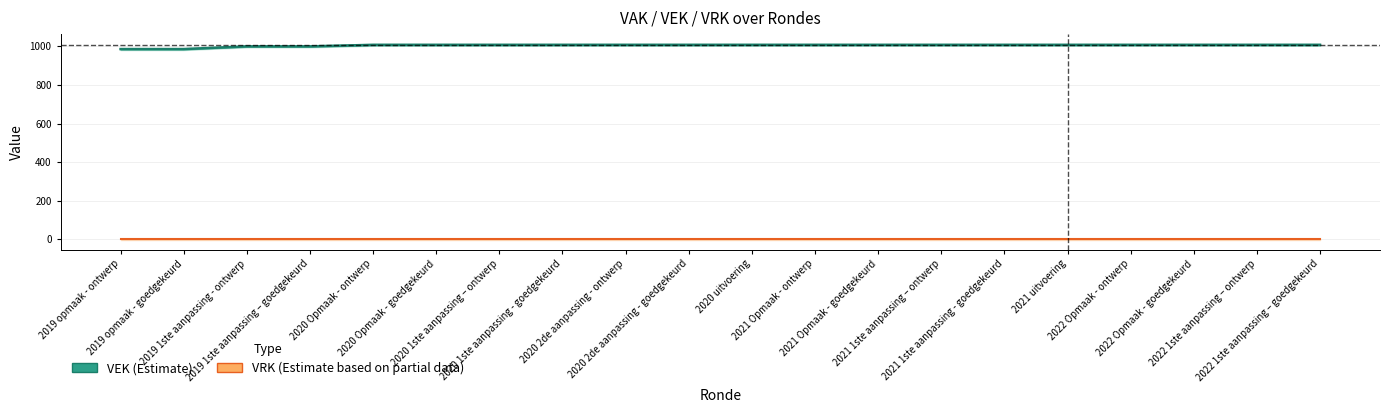

Read the VEK value at 2020 Opmaak - goedgekeurd, to the nearest 5.

1010